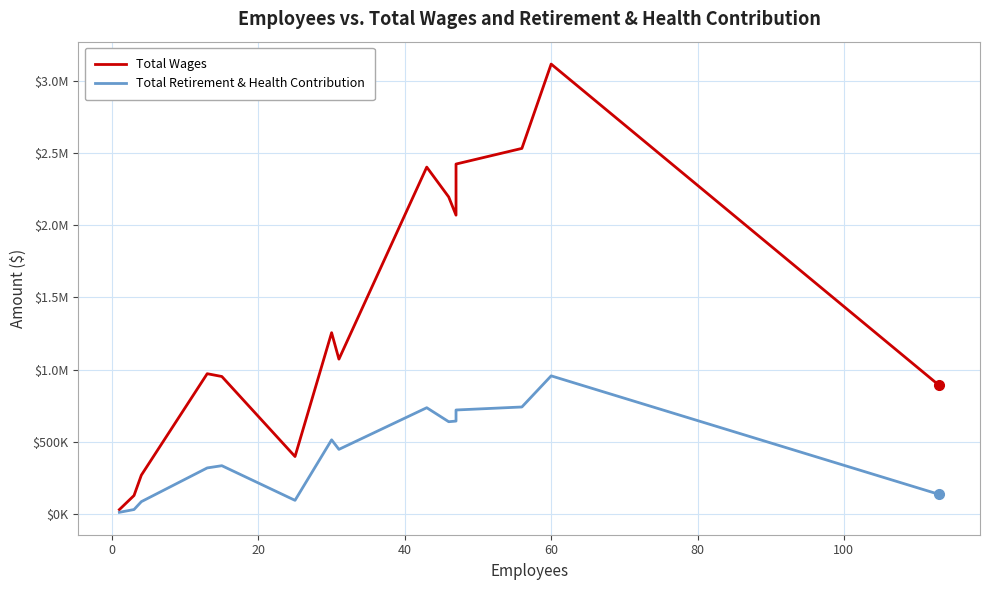

At how many categories does at least one series exceed 927552?

10